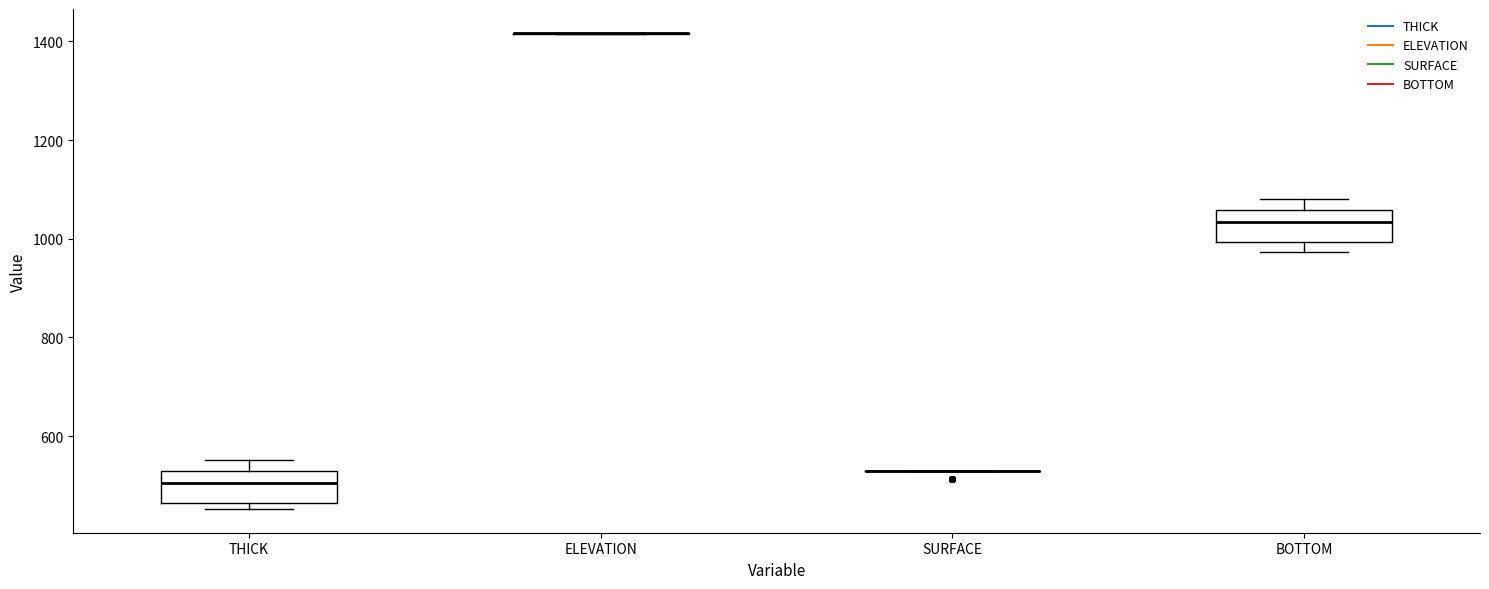

Reading left to right, transcribe this box plot: for each box, give where its median line is, the range the box spans, and where its two whiskers end, as read against the y-axis. The values are not printed on the chart, so give them approximately, as read against the axis.

THICK: median 500, box 460 to 520, whiskers 460 (just below the box's lower edge) to 560
ELEVATION: box collapsed to a line at 1420, whiskers 1420 to 1420
SURFACE: box collapsed to a line at 520, whiskers 520 to 520
BOTTOM: median 1040, box 1000 to 1060, whiskers 980 to 1080